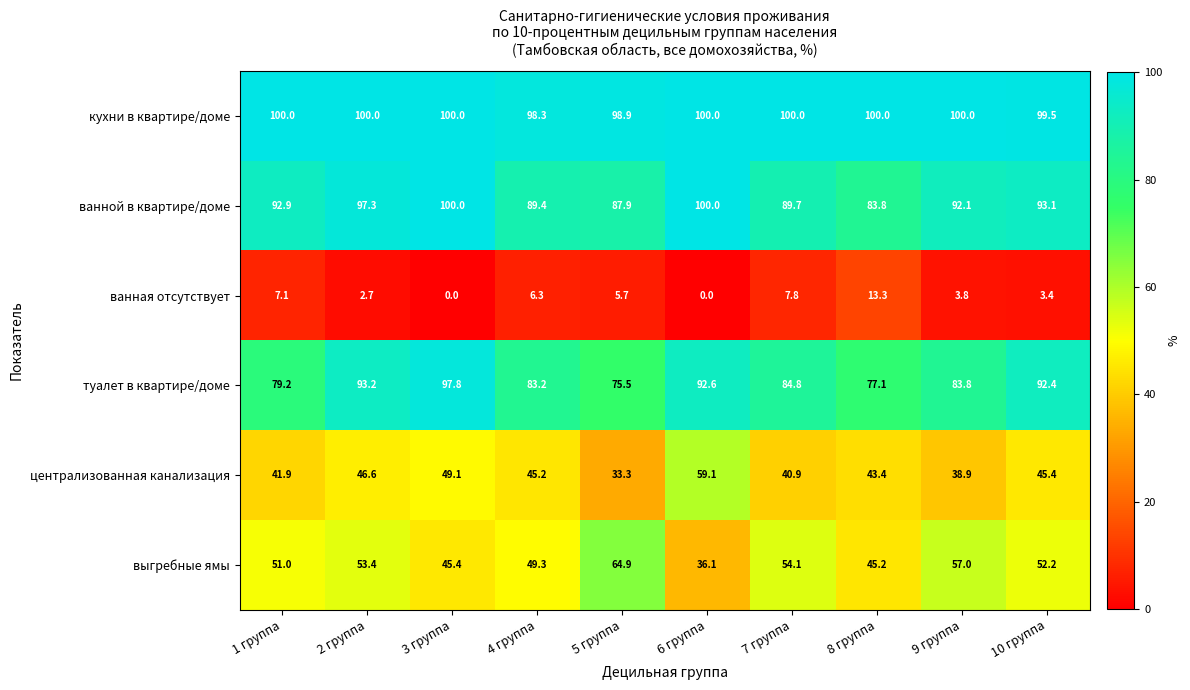

Is it true that выгребные ямы equals 10.0 at 3 группа?

False